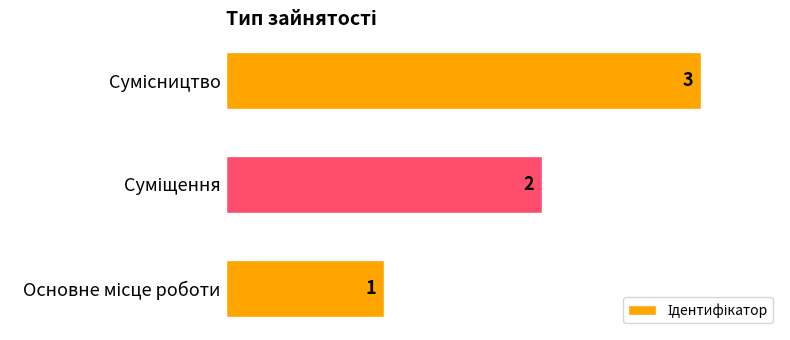

How many data points are less than 2?

1